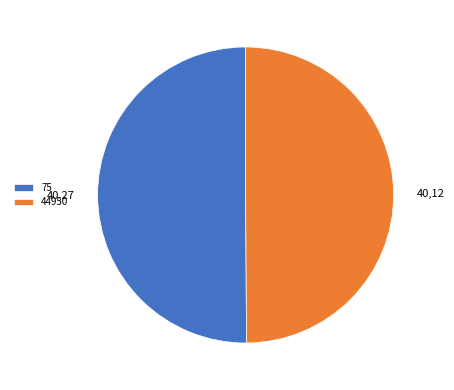

How many segments does this pie chart have?

2